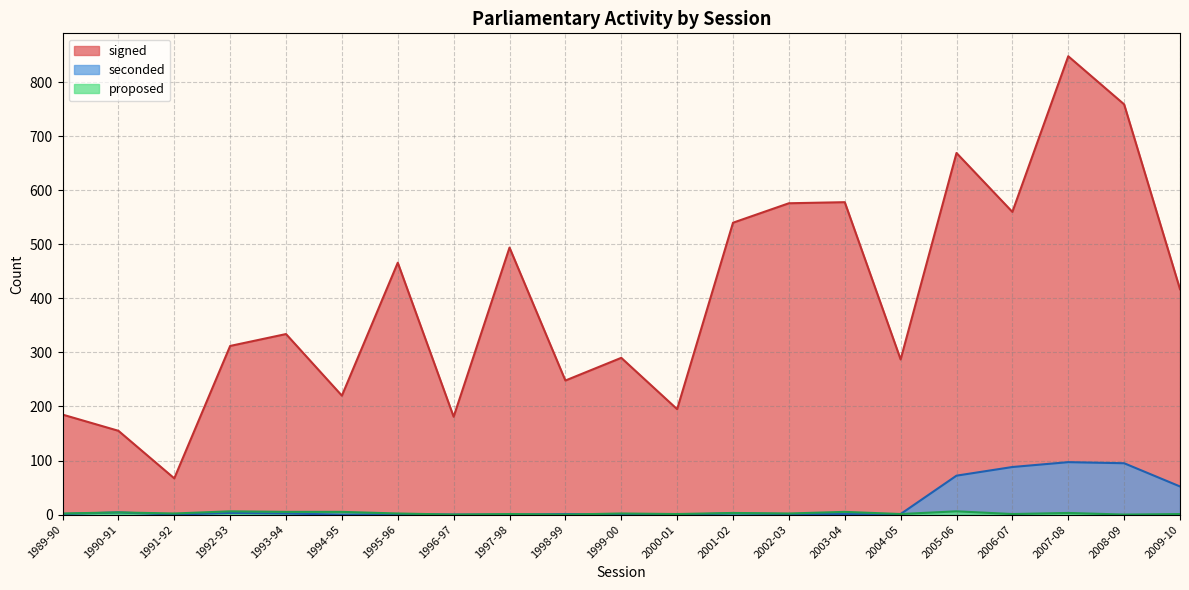

What position from the right is 1998-99?

12